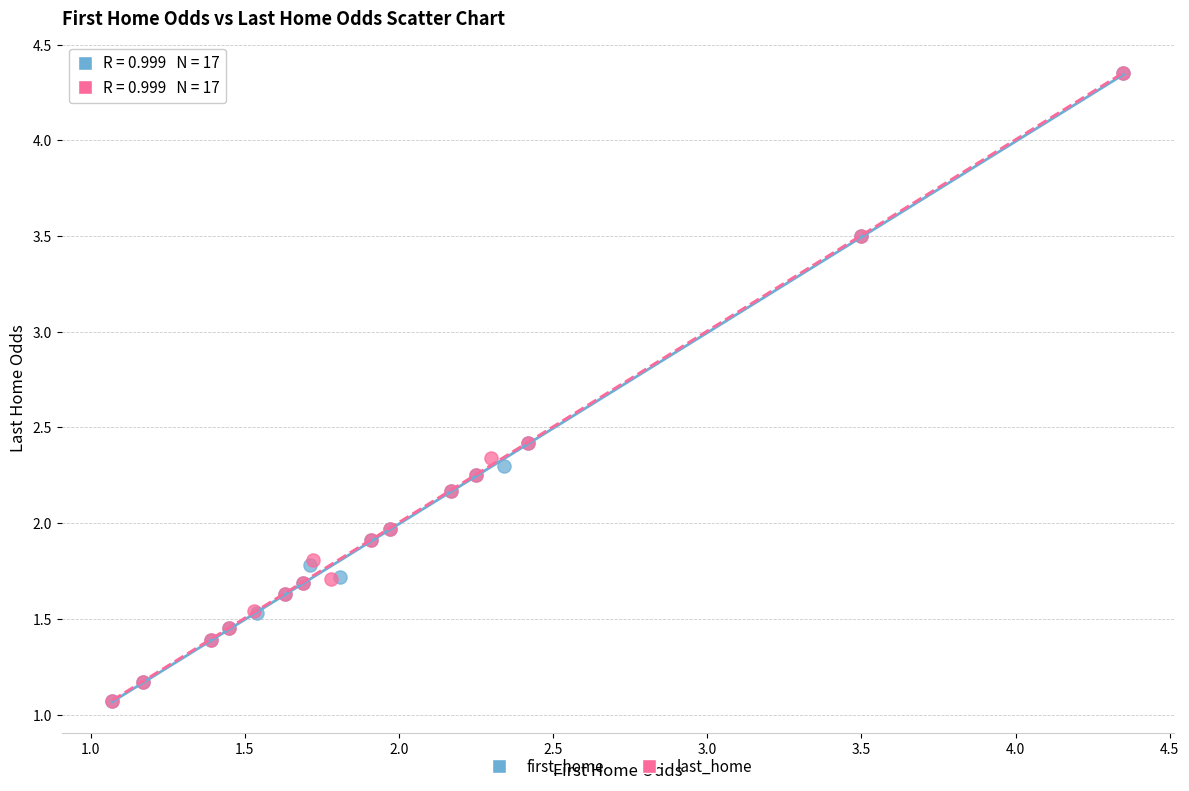

What are all the series names shown in the legend?

first_home, last_home